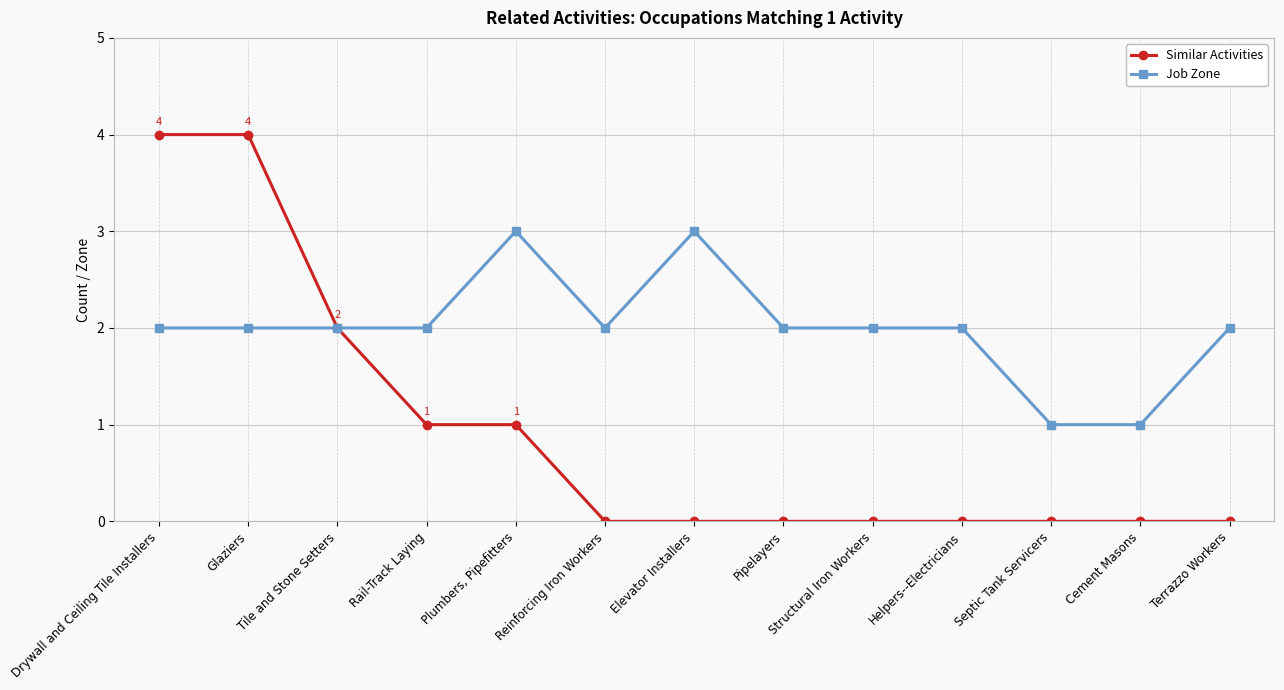

Which series changed the most between Tile and Stone Setters and Reinforcing Iron Workers?

Similar Activities